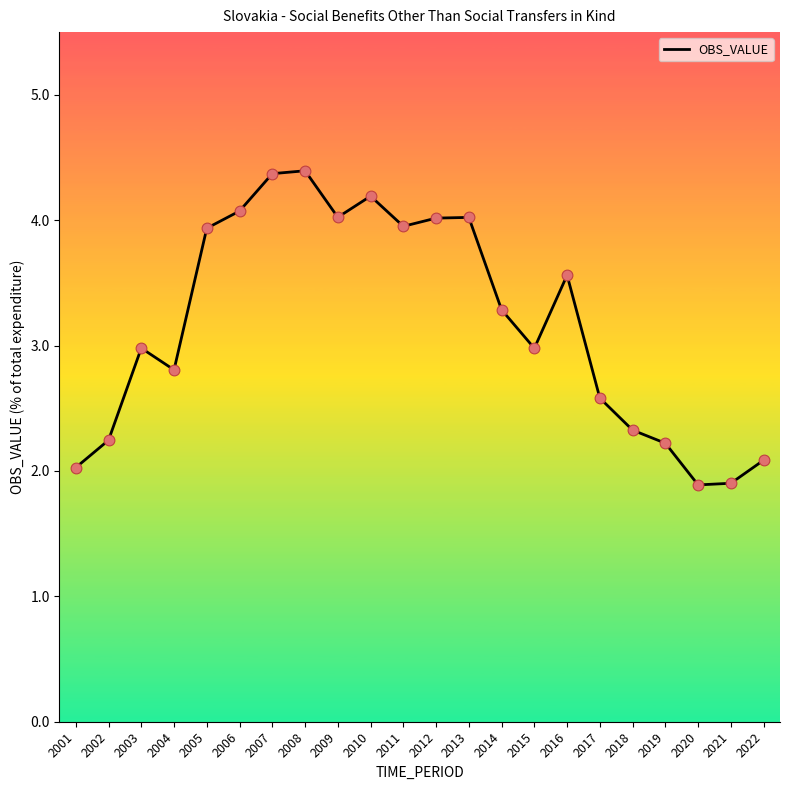

Between 2009 and 2015, which is larger?

2009